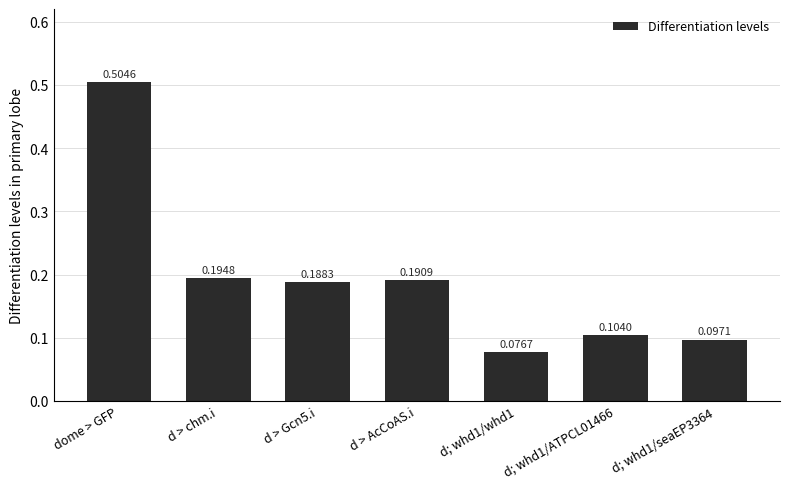

How many series are shown in this chart?

1